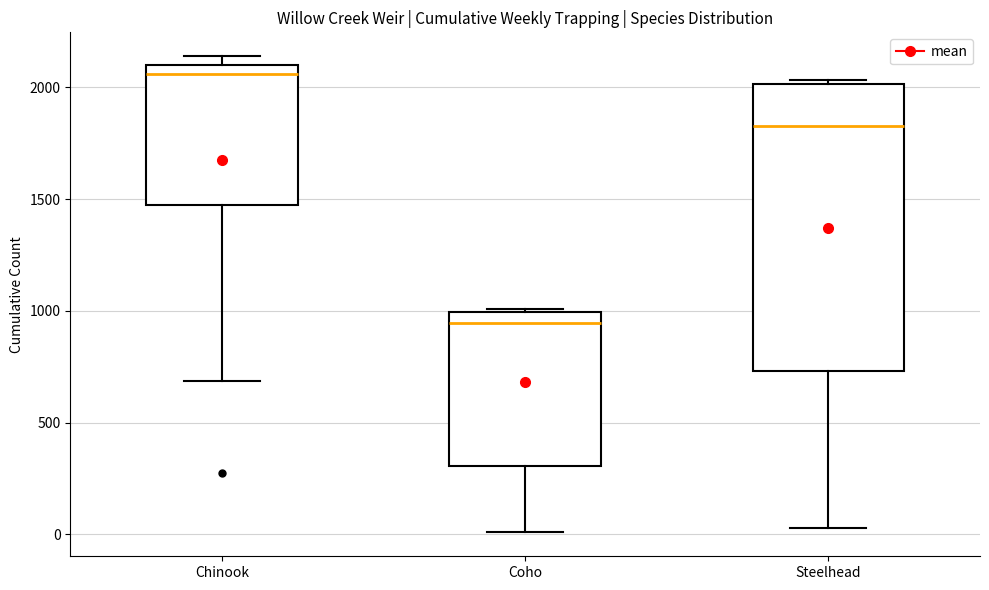

Where does the median line of the box for Steelhead sit on the y-axis? The values are not printed on the chart, so give them approximately, as read against the axis.

1850